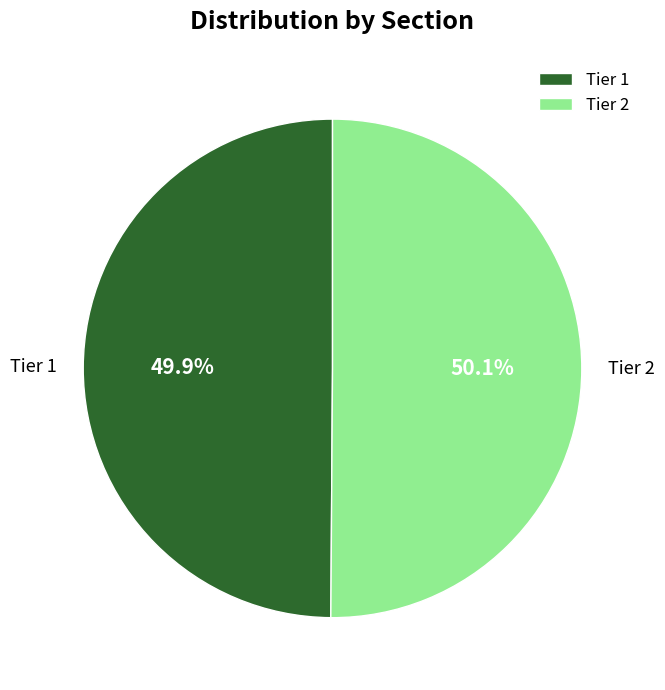

Does any single category account for the majority?

Yes